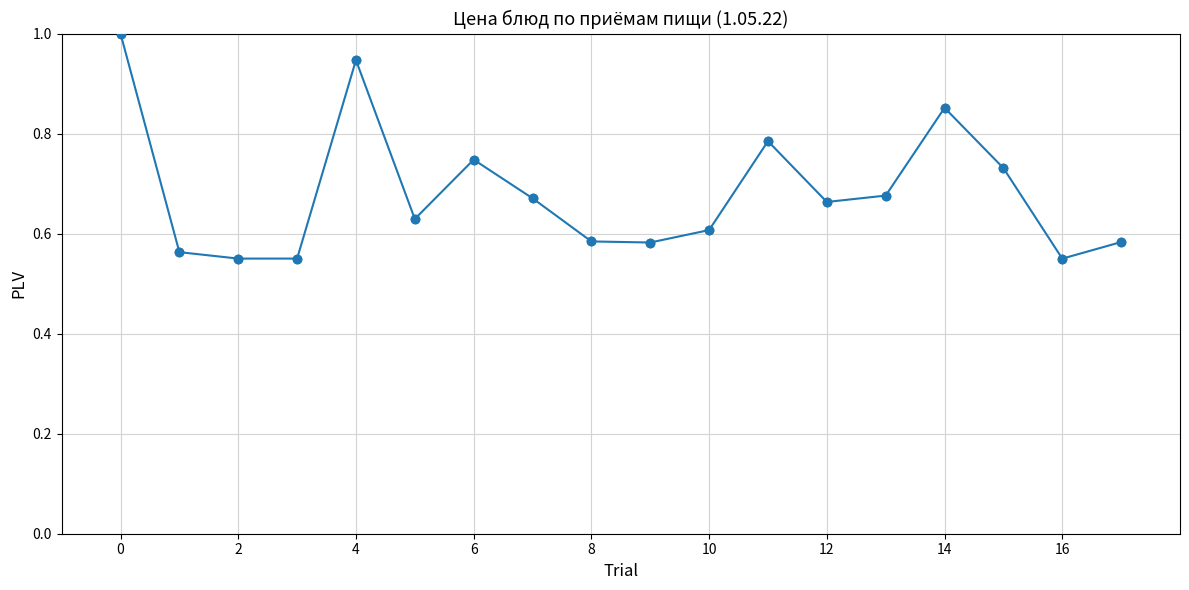

What is the difference between the second highest and second lowest values?

0.4